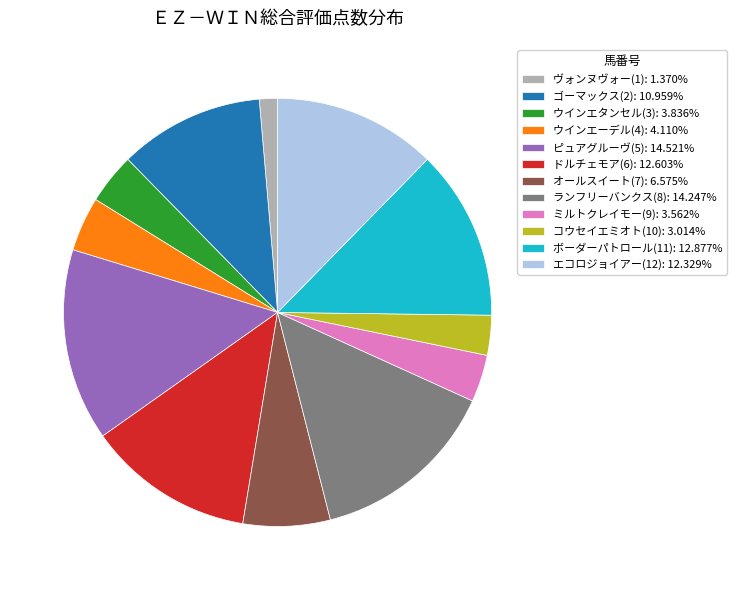

Approximately how many times larger is the value at ミルトクレイモー(9): 3.562% compared to コウセイエミオト(10): 3.014%?

1.2